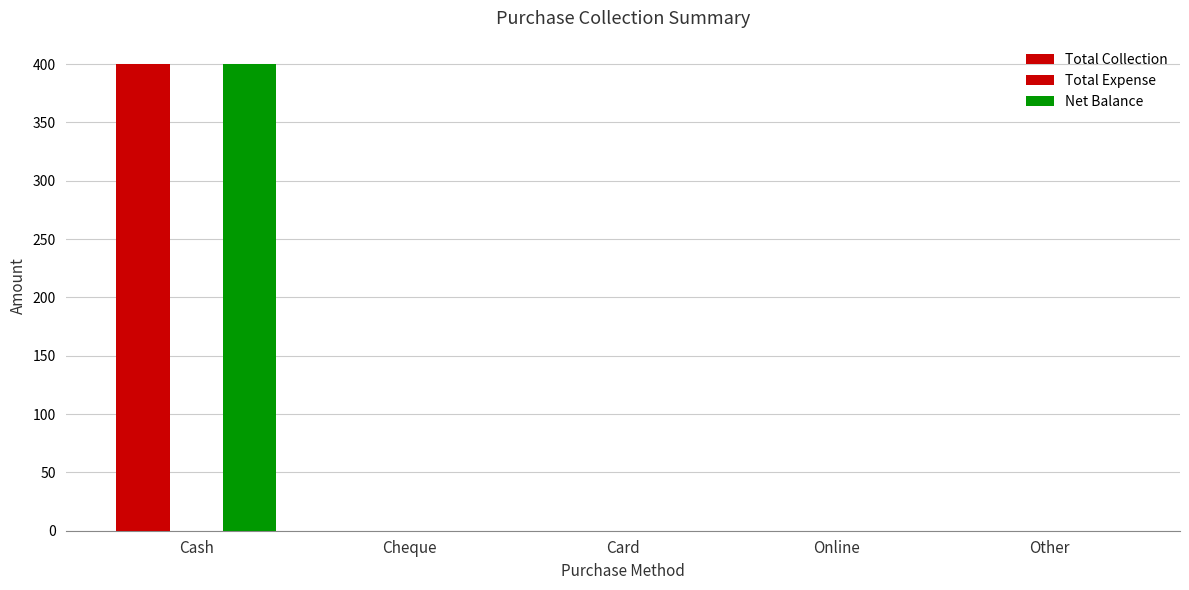

Are the bars horizontal?

No